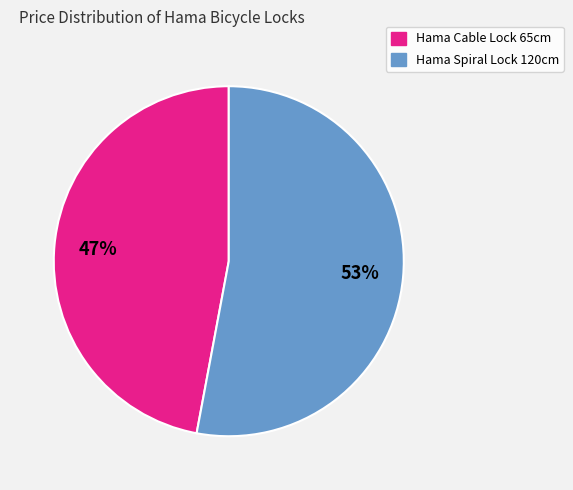

What percentage is the Hama Spiral Lock 120cm slice, to the nearest percent?

53%